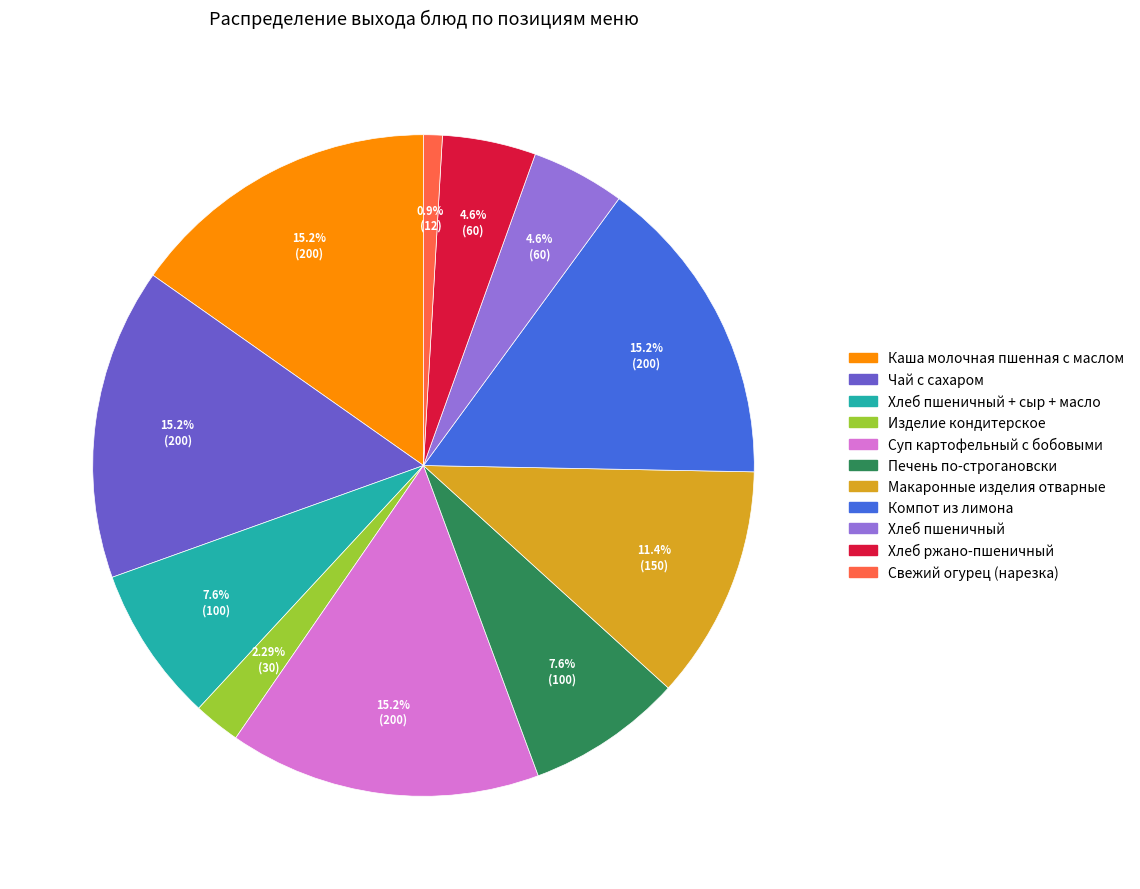

Is there a majority slice in this chart?

No